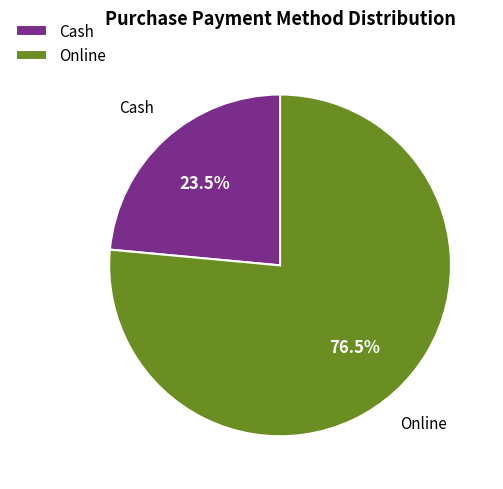

How many segments does this pie chart have?

2